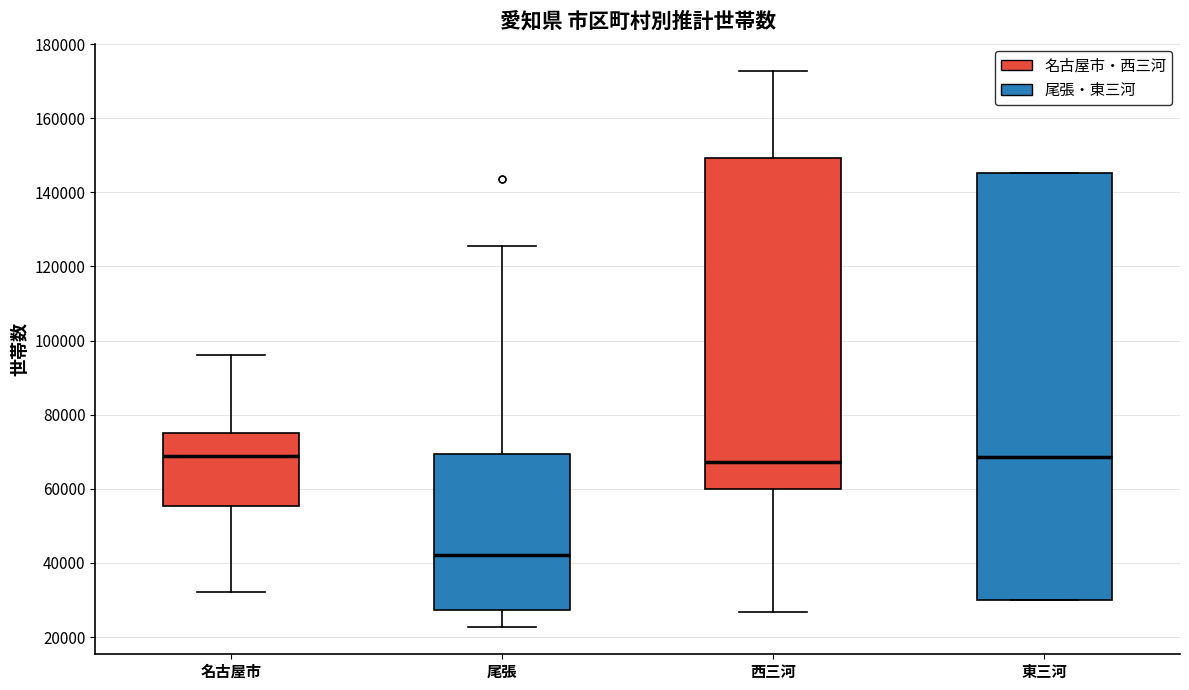

Which box's median line is the lowest?

尾張